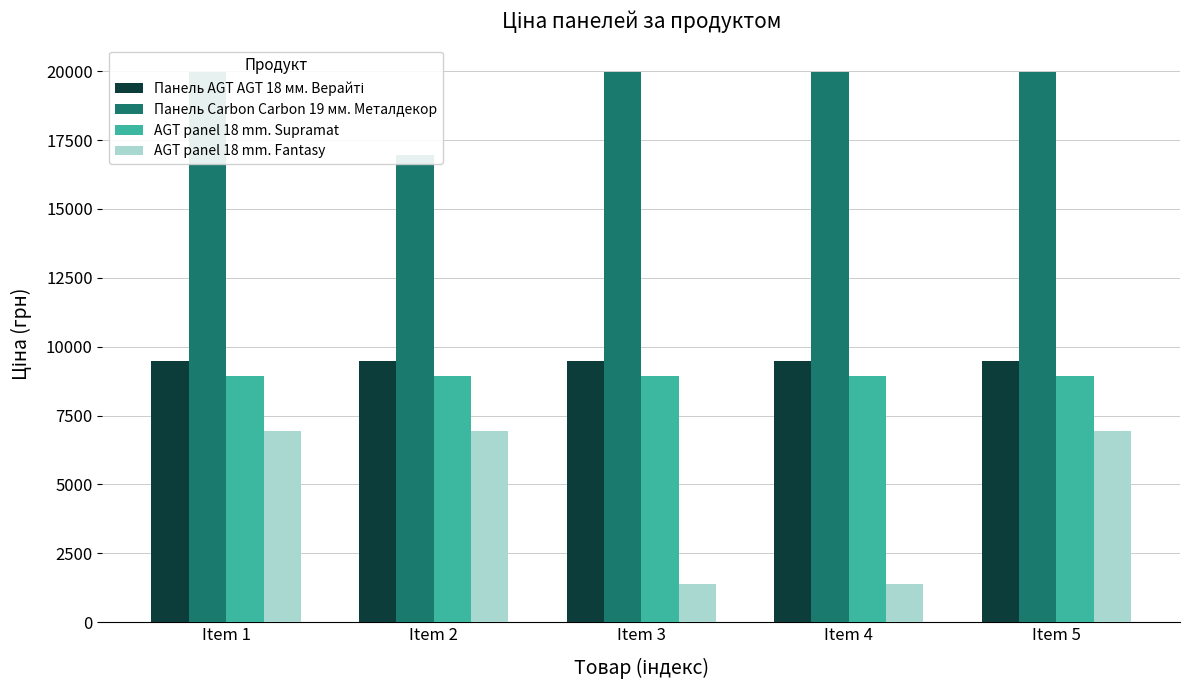

True or false: Панель Carbon Carbon 19 мм. Металдекор has a value of 6585.6 at Item 2.

False